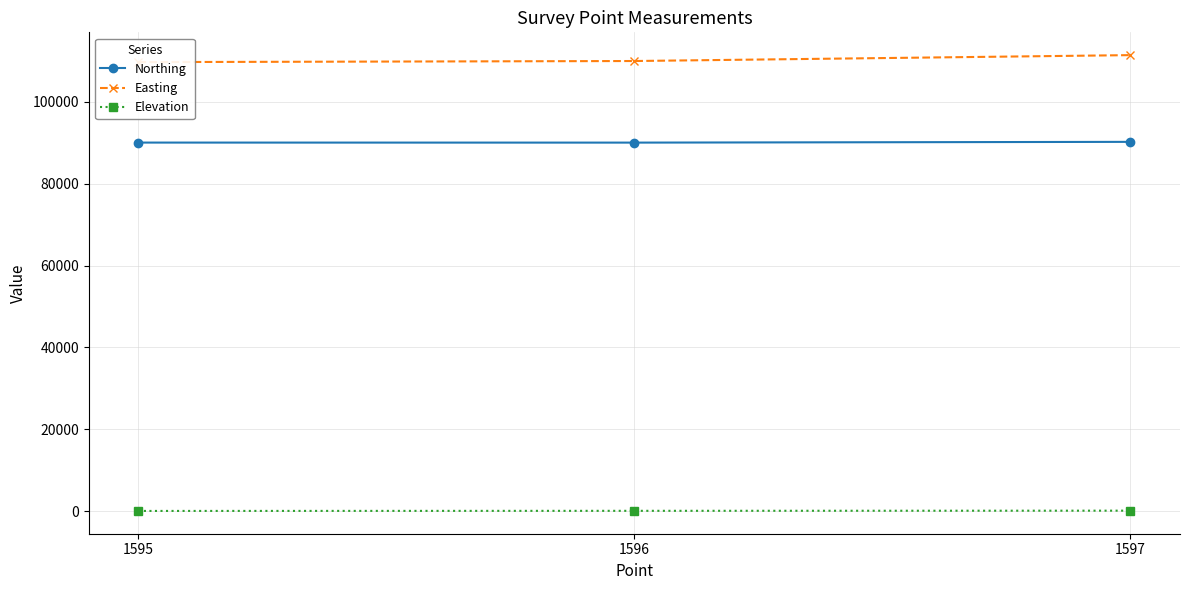

At which category is the sum across all series the highest?

1597